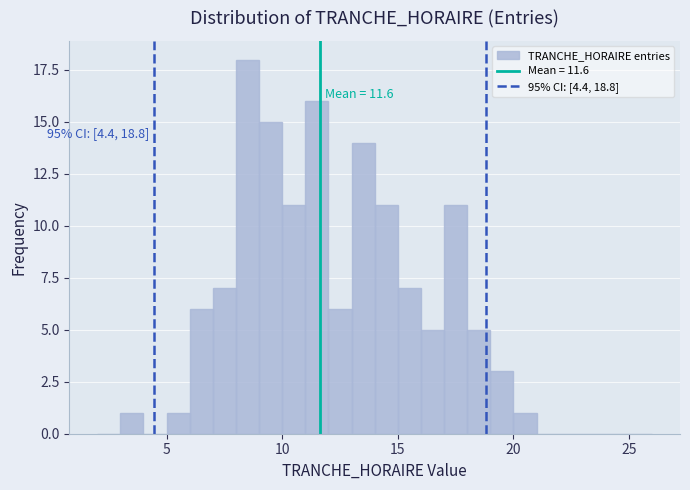

Around what value on the x-axis is the tallest bar? Give the approximate position of its centre, as read against the axis.

8.5